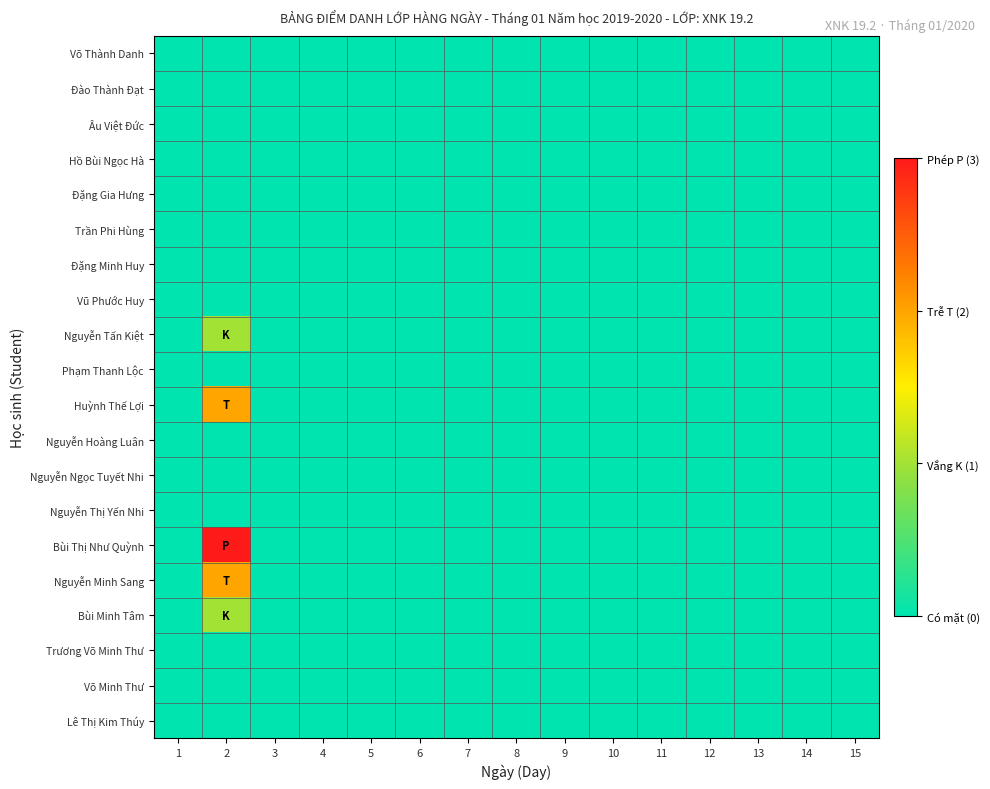

At how many categories does at least one series exceed 1?

1